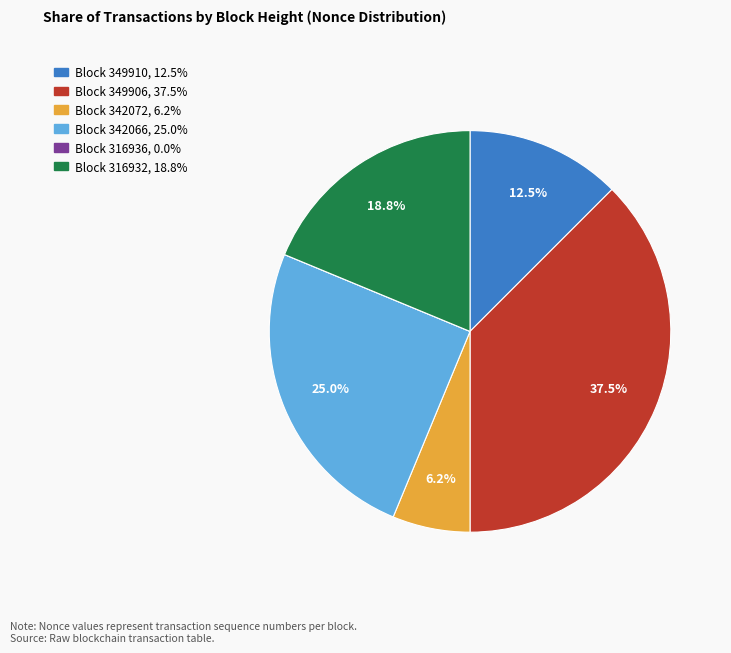

Is there any slice that represents more than half of the pie?

No